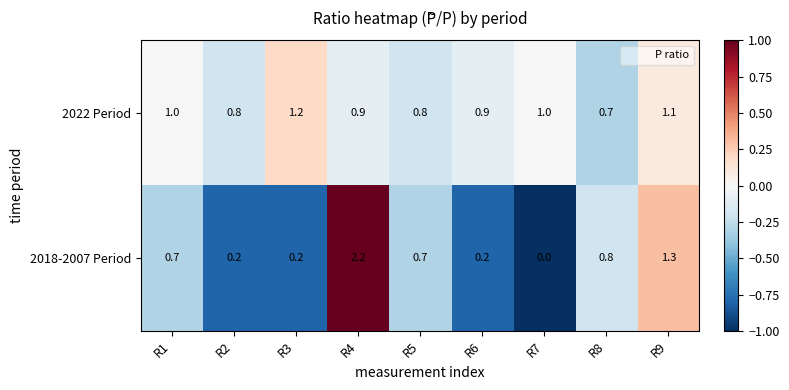

What is the total value across all series at R1?

1.7